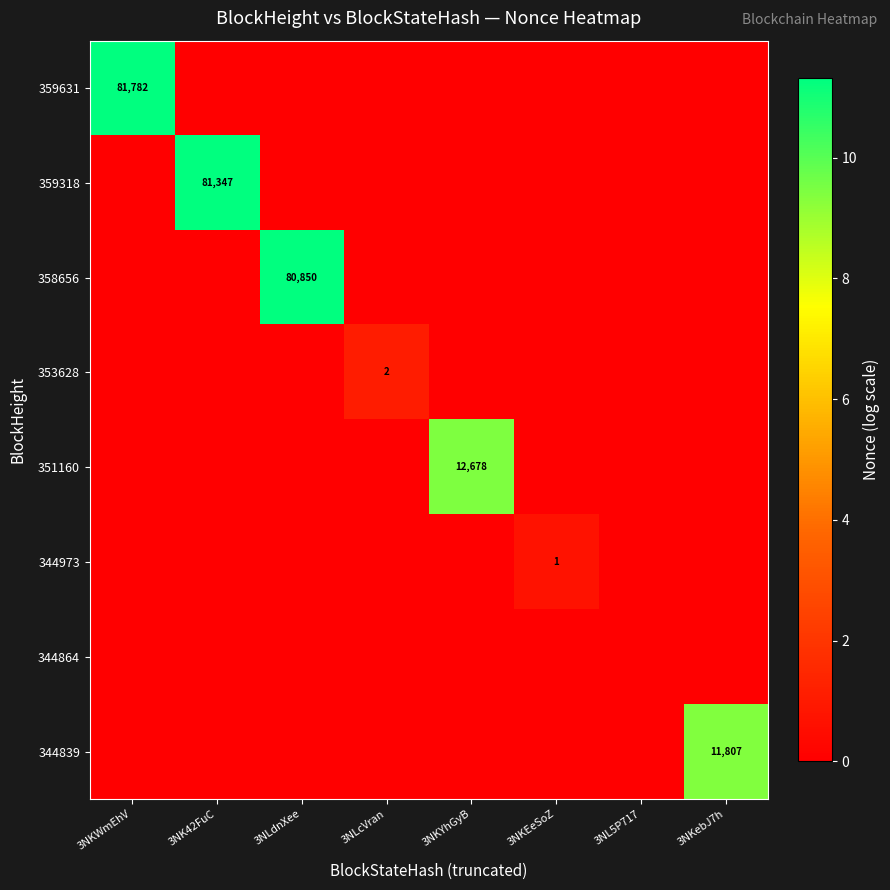

Is the value of 358656 at 3NLdnXee greater than the value of 344839 at 3NKebJ7h?

Yes